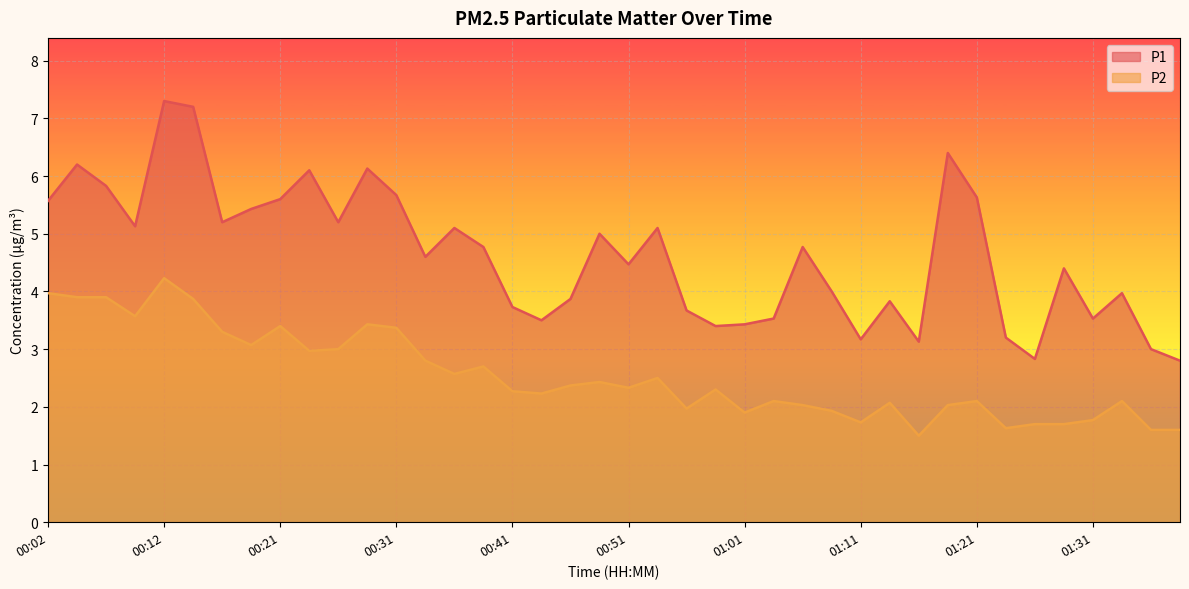

In P1, how many points are higher than both neighbors (excluding endpoints)?

12